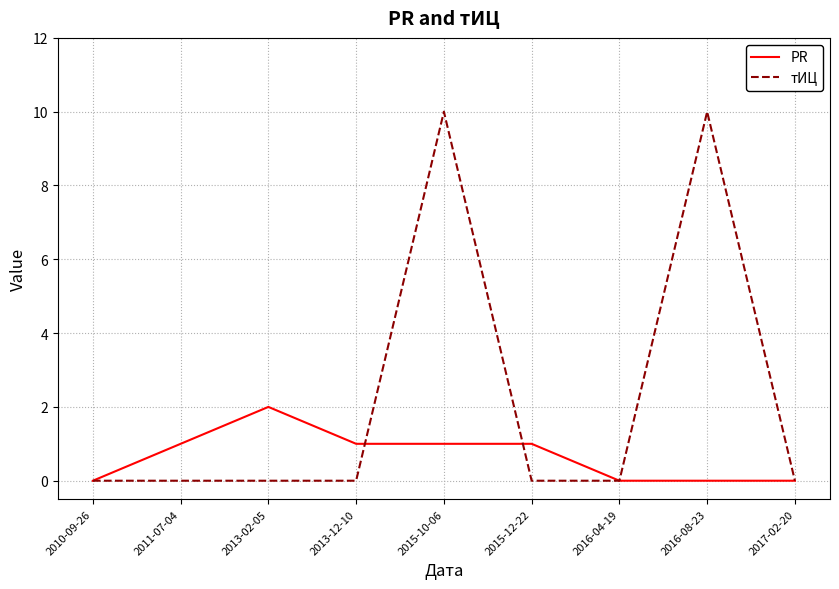

Which category has the highest value in the PR series?

2013-02-05